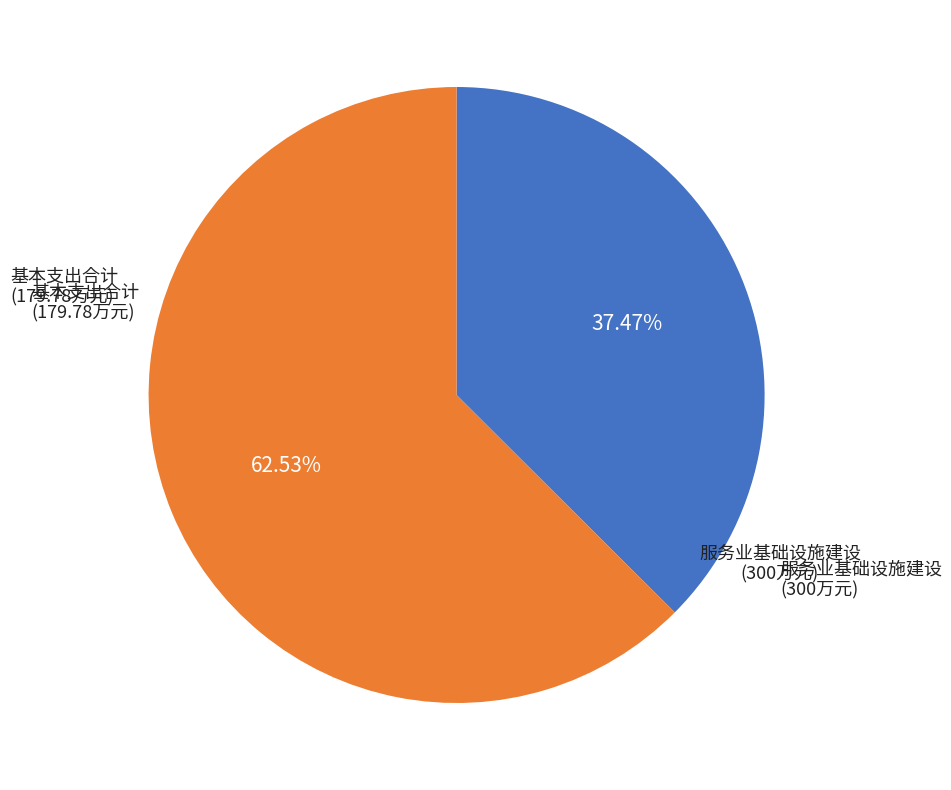

Is there any slice that represents more than half of the pie?

Yes